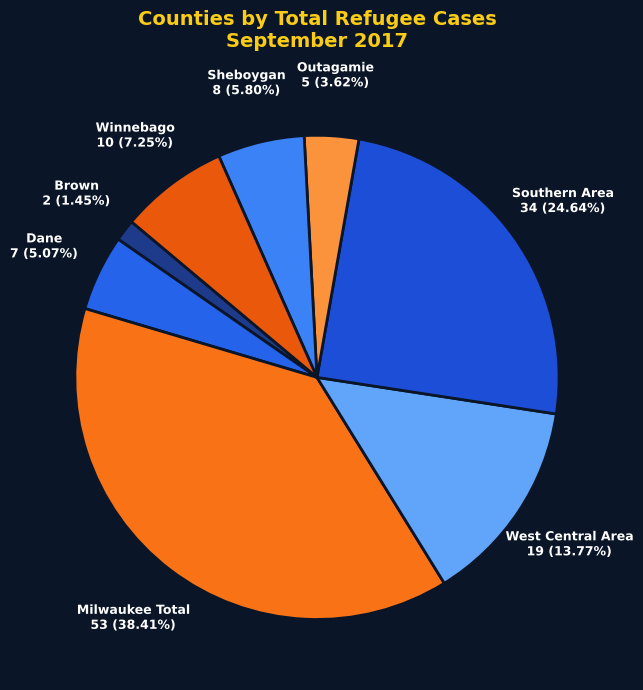

How many segments does this pie chart have?

8